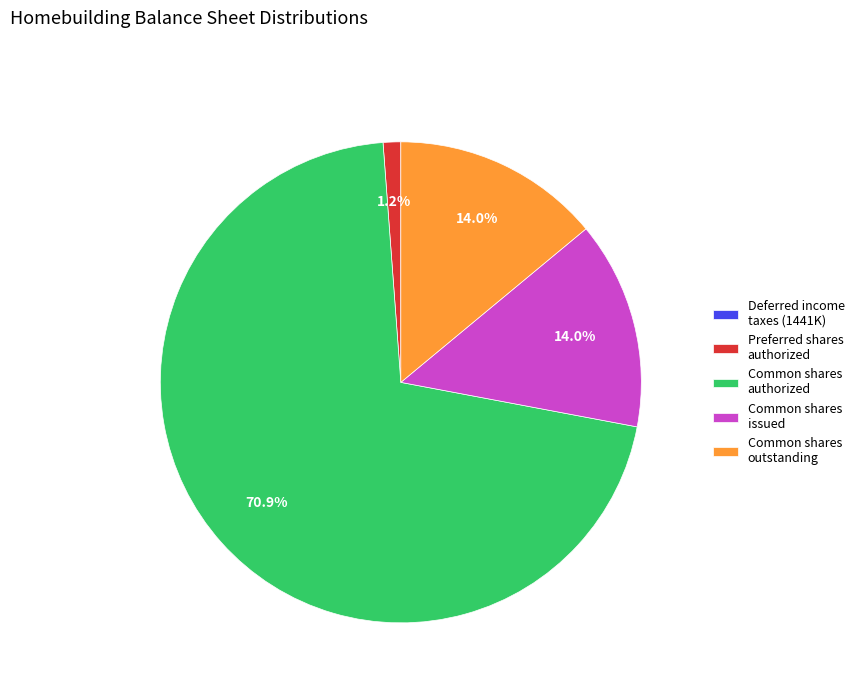

What is the majority slice?

Common shares authorized